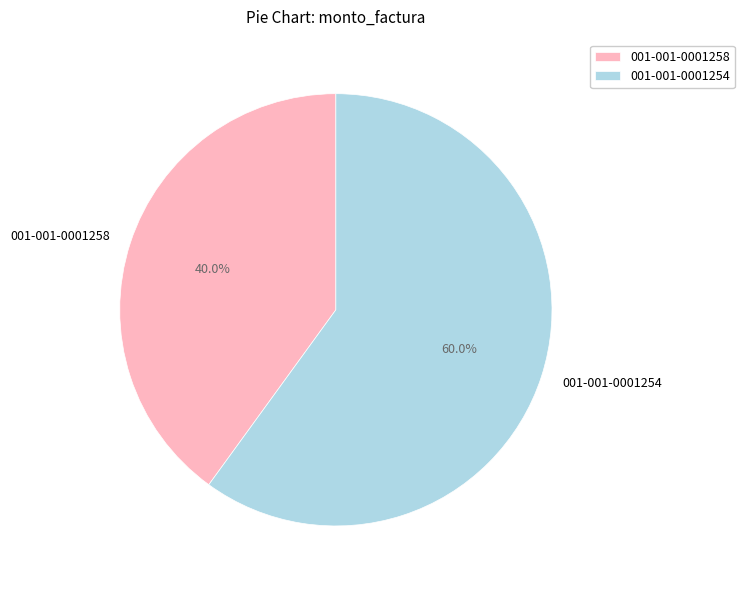

Rank the categories by value from lowest to highest.

001-001-0001258, 001-001-0001254